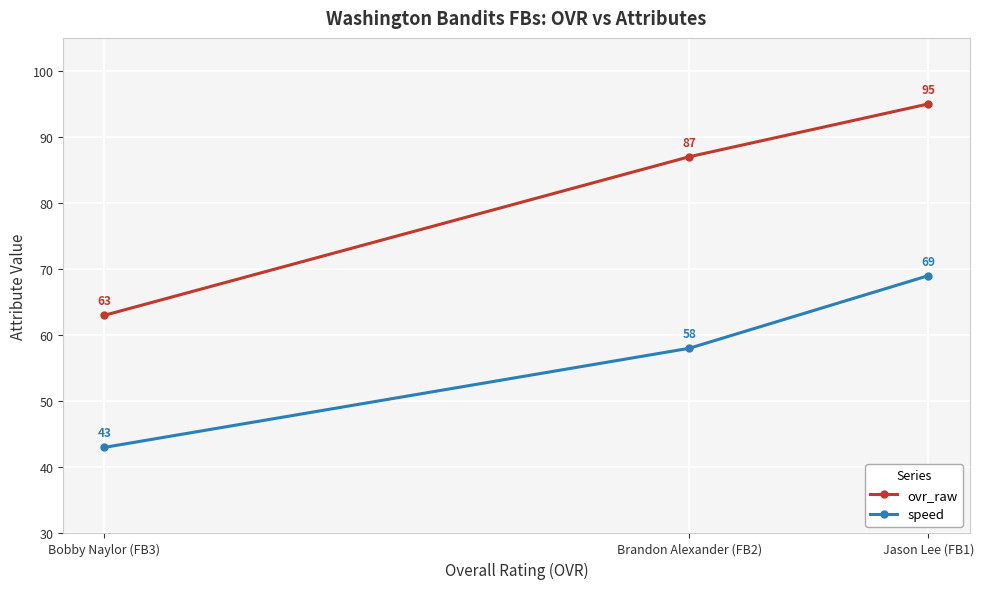

What is the greatest value displayed?

95